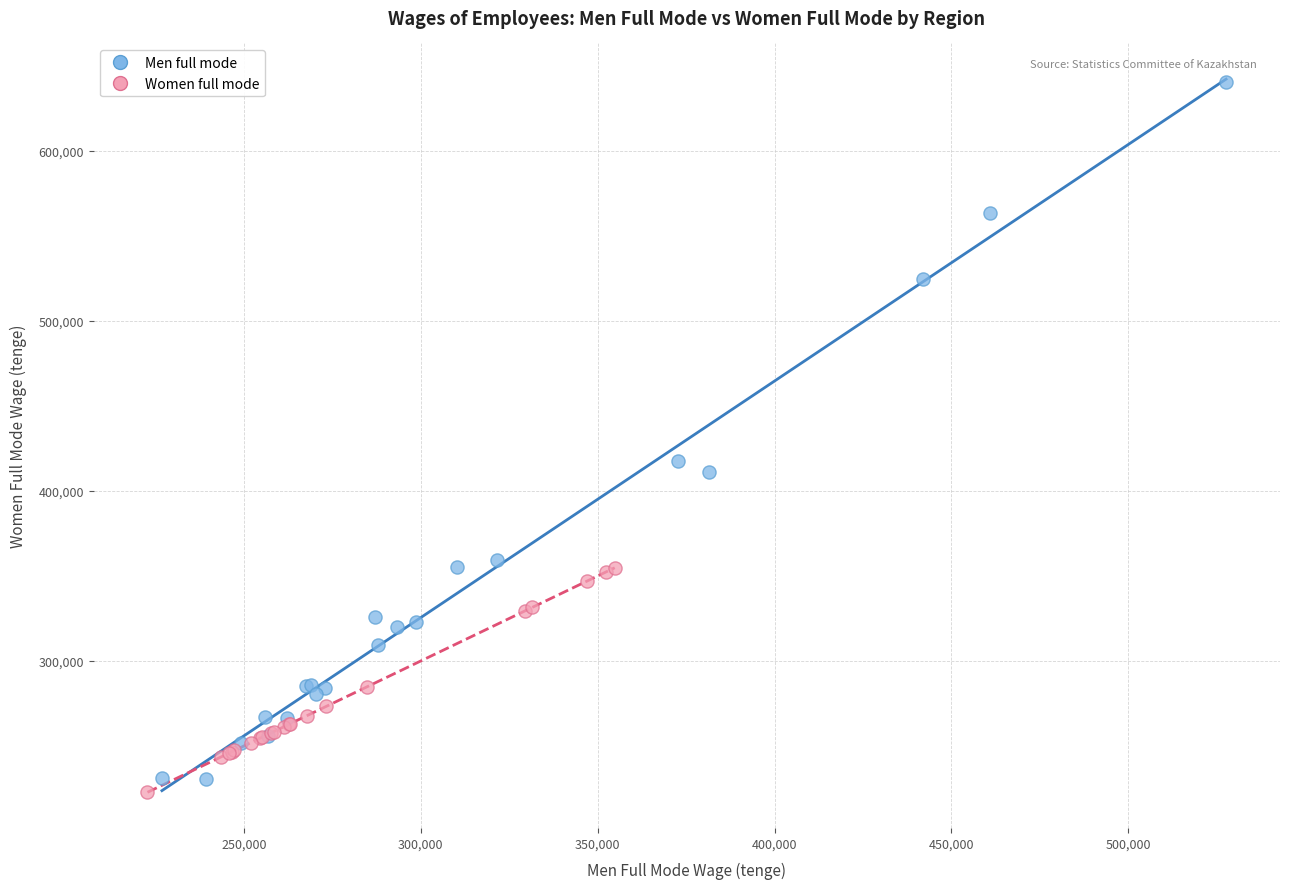

Which series contains the lowest Y value?

Women full mode